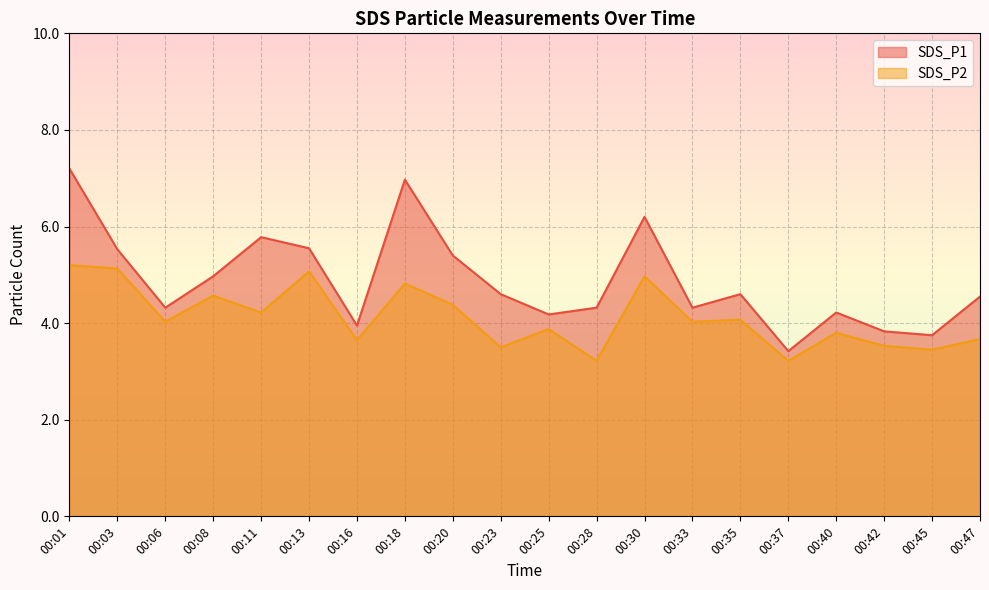

Is the value of SDS_P2 at 00:47 greater than the value of SDS_P1 at 00:42?

No